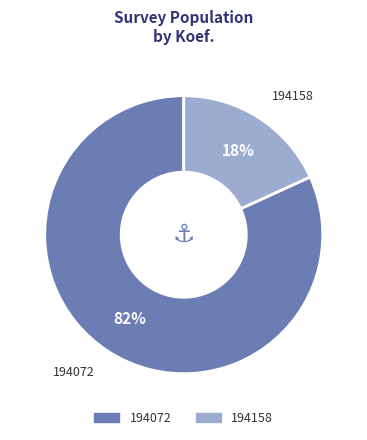

True or false: 194158 accounts for 18% of the total.

True